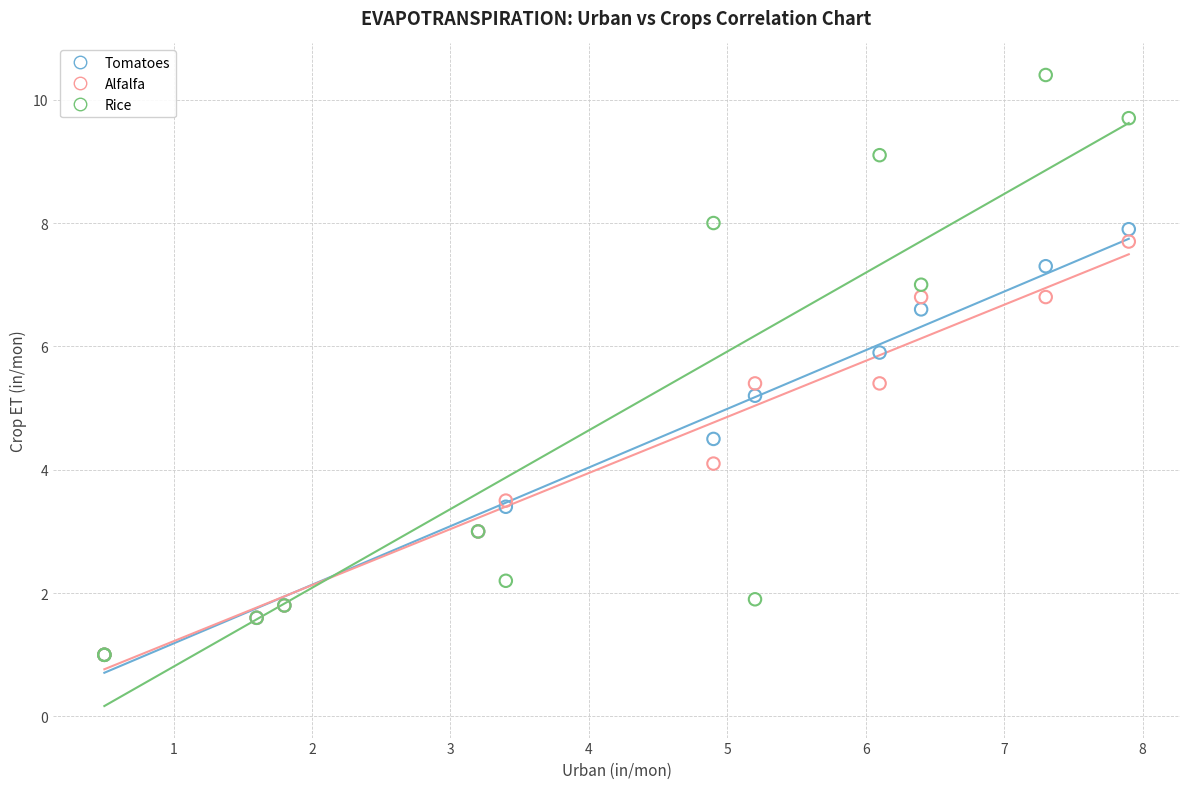

Which series has the largest Y range (max minus min)?

Rice